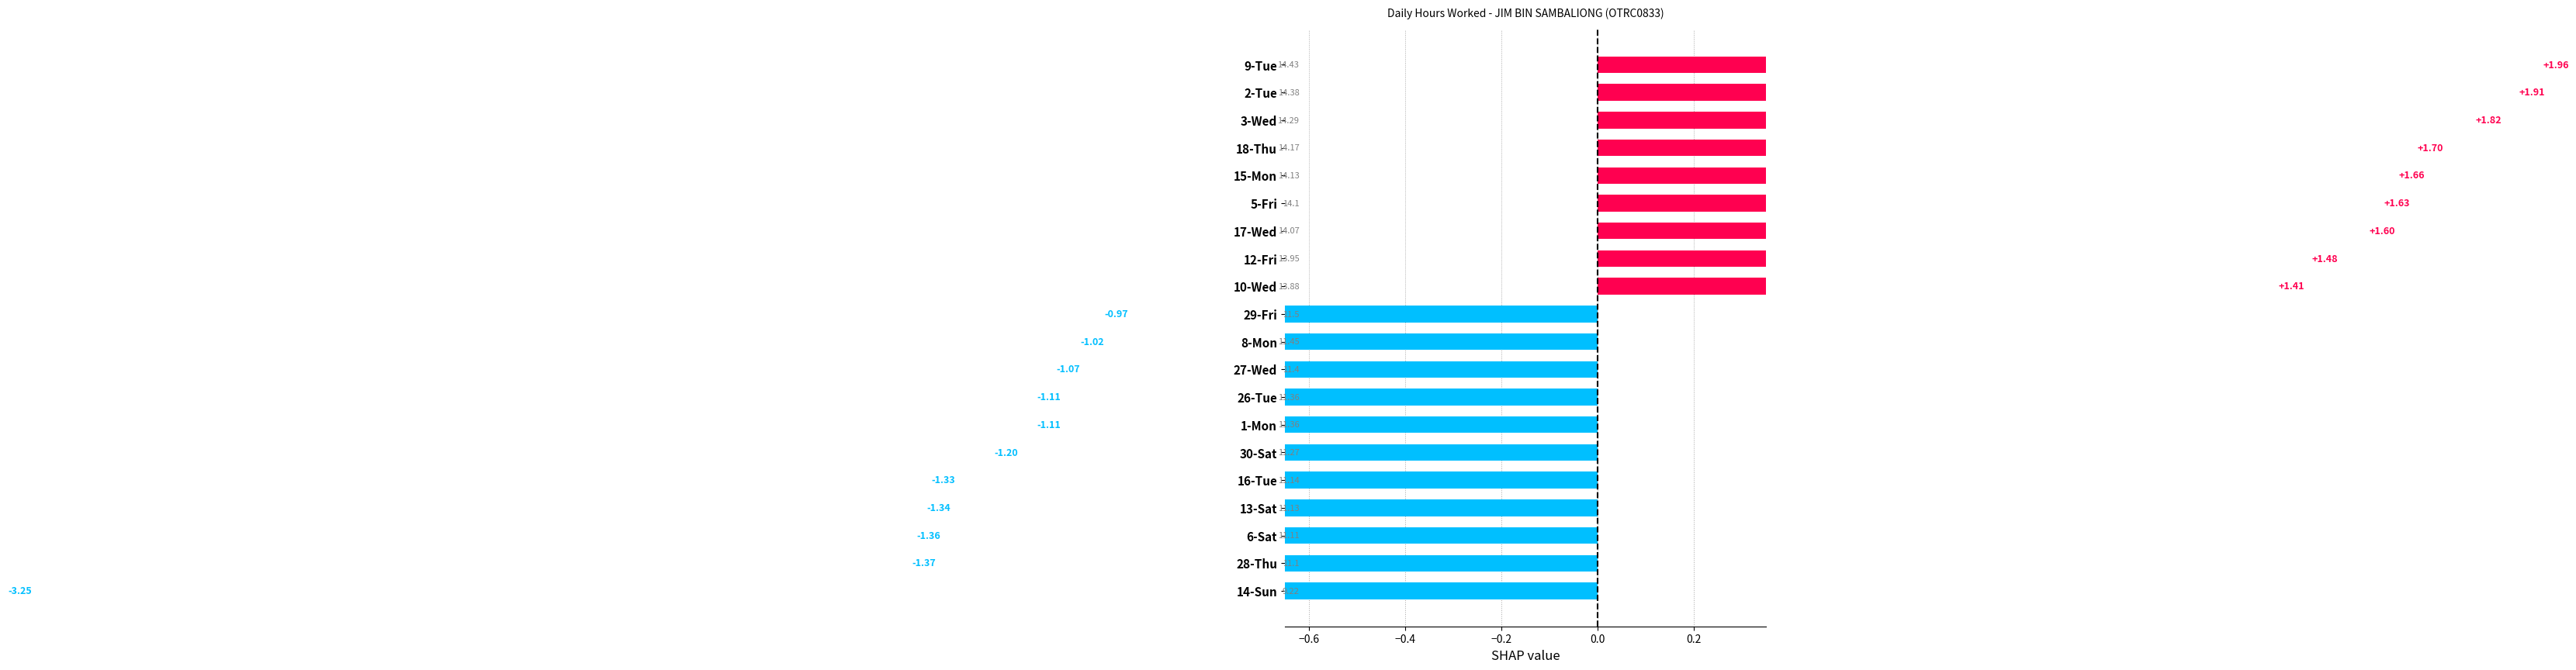

Reading left to right, list all the values displayed in this chart.

26-Tue=11.4	27-Wed=11.4	28-Thu=11.1	29-Fri=11.5	30-Sat=11.3	1-Mon=11.4	2-Tue=14.4	3-Wed=14.3	5-Fri=14.1	6-Sat=11.1	8-Mon=11.4	9-Tue=14.4	10-Wed=13.9	12-Fri=13.9	13-Sat=11.1	14-Sun=9.2	15-Mon=14.1	16-Tue=11.1	17-Wed=14.1	18-Thu=14.2